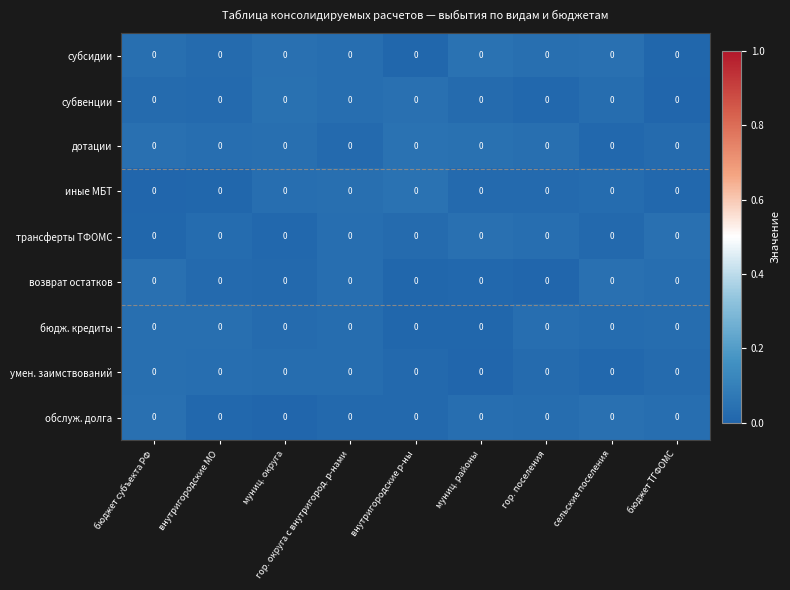

List the labels in order of обслуж. долга value, smallest first.

муниц. округа, внутригородские МО, гор. округа с внутригород. р-нами, внутригородские р-ны, гор. поселения, муниц. районы, бюджет ТГФОМС, сельские поселения, бюджет субъекта РФ